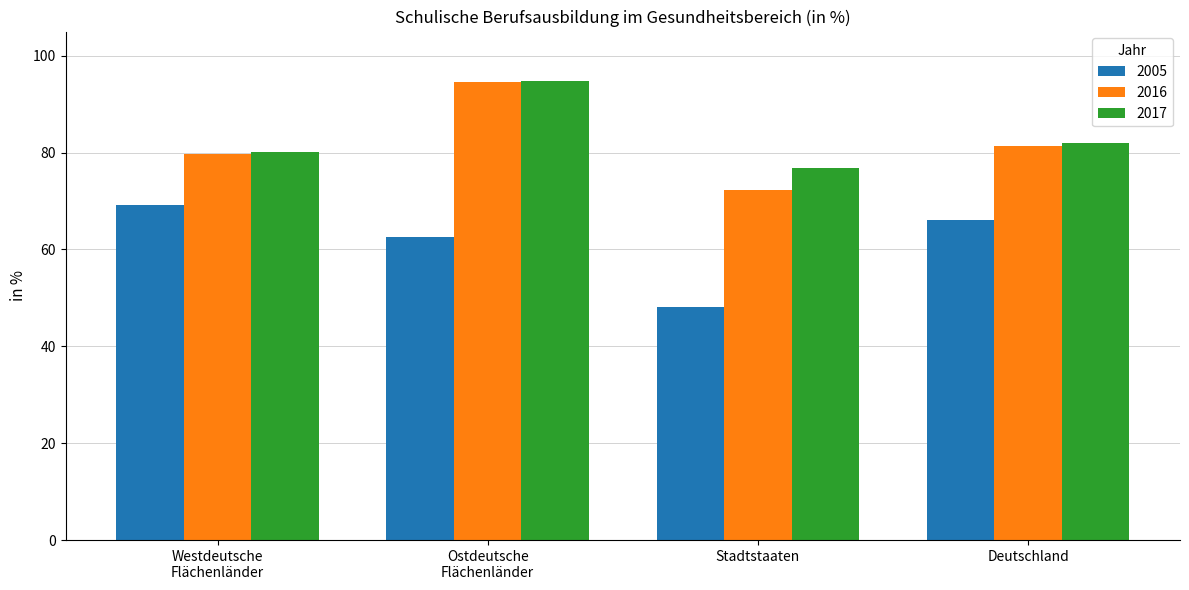

What is the minimum value shown in the chart?

48.2